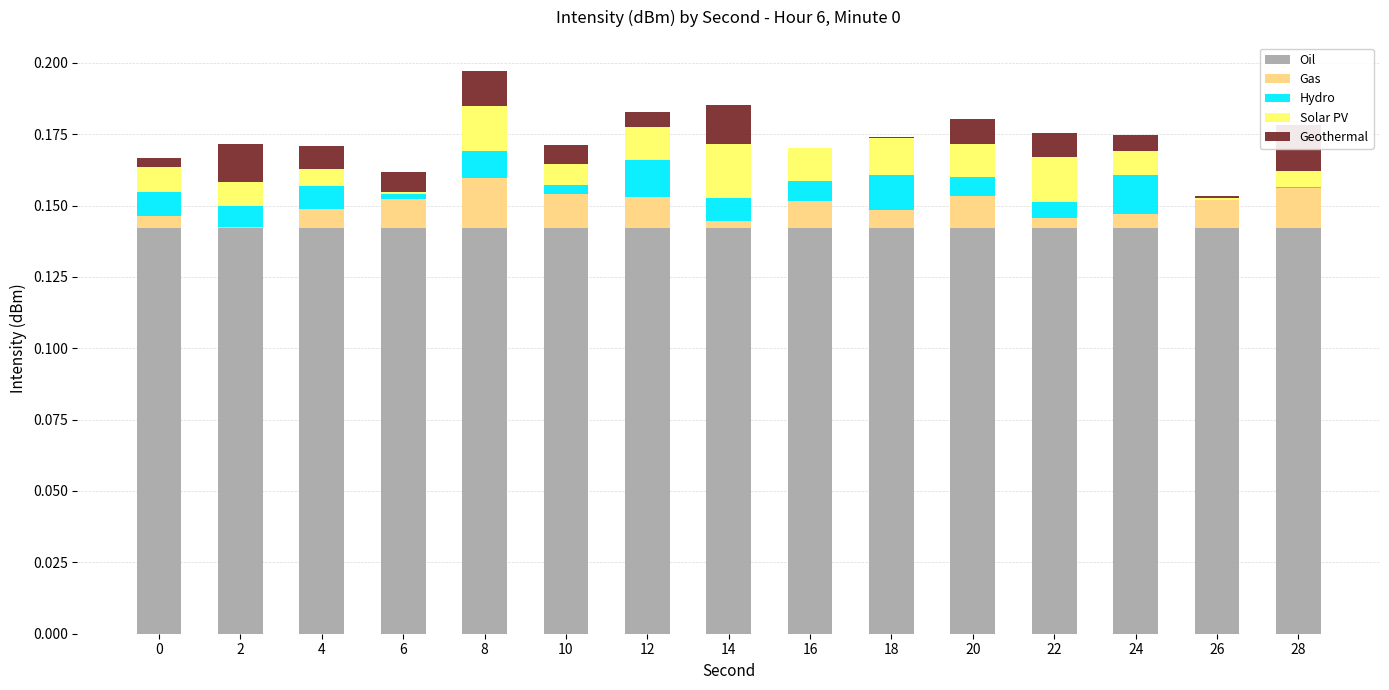

Which series has the largest range (max minus min)?

Solar PV